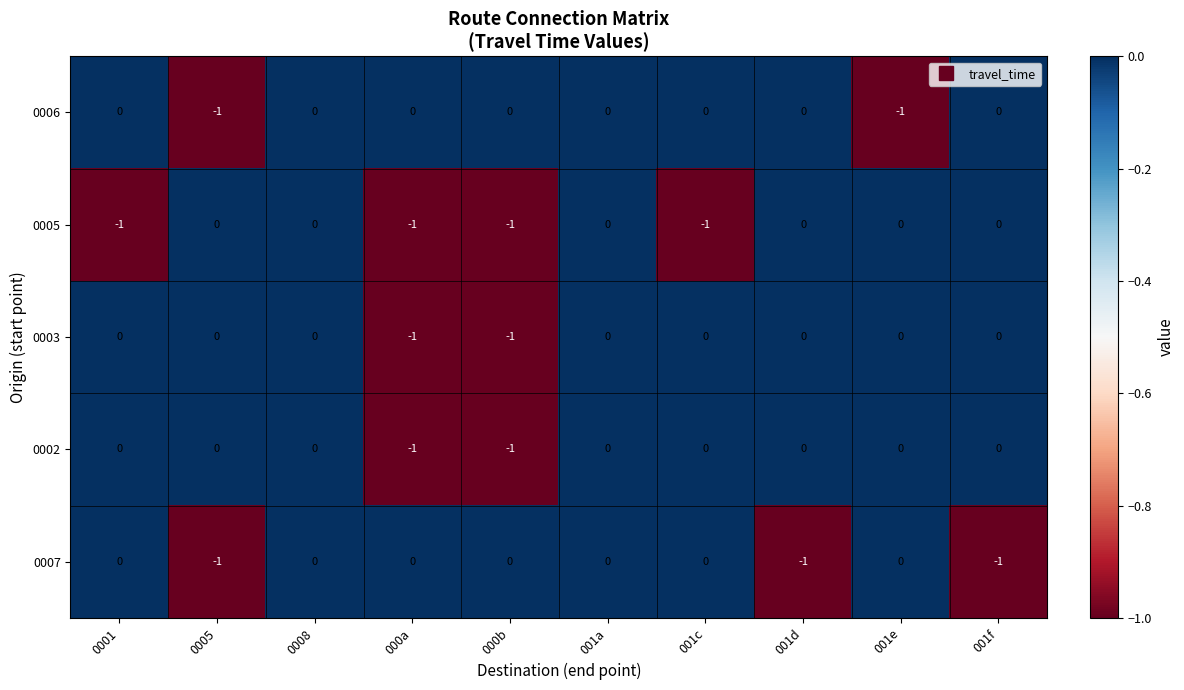

How many distinct data groups are displayed?

5